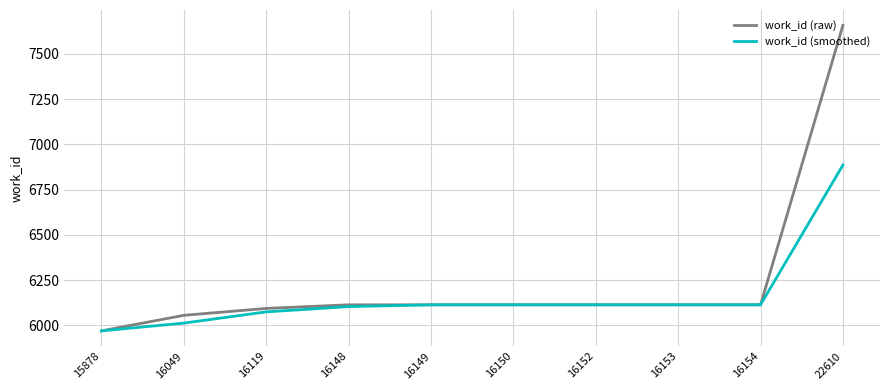

Reading right to left, transcribe all the data shown in this chart.

work_id (raw): 7658.0	6113.0	6113.0	6113.0	6113.0	6113.0	6113.0	6093.0	6055.0	5969.0
work_id (smoothed): 6885.5	6113.0	6113.0	6113.0	6113.0	6113.0	6103.0	6074.0	6012.0	5969.0